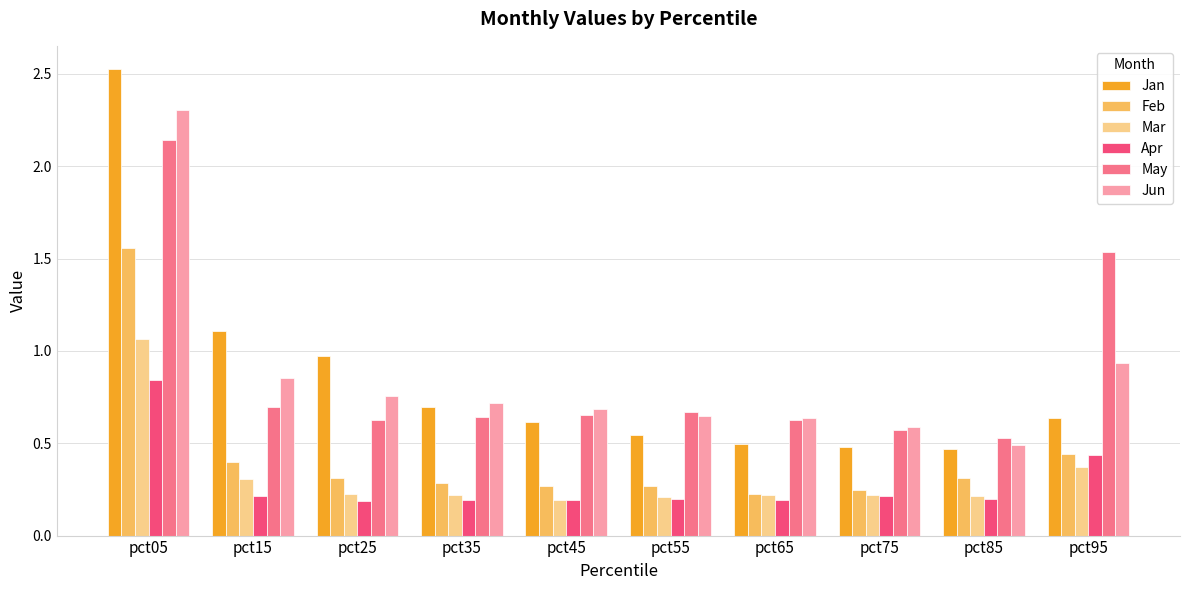

Which series changed the most between pct05 and pct15?

Jun